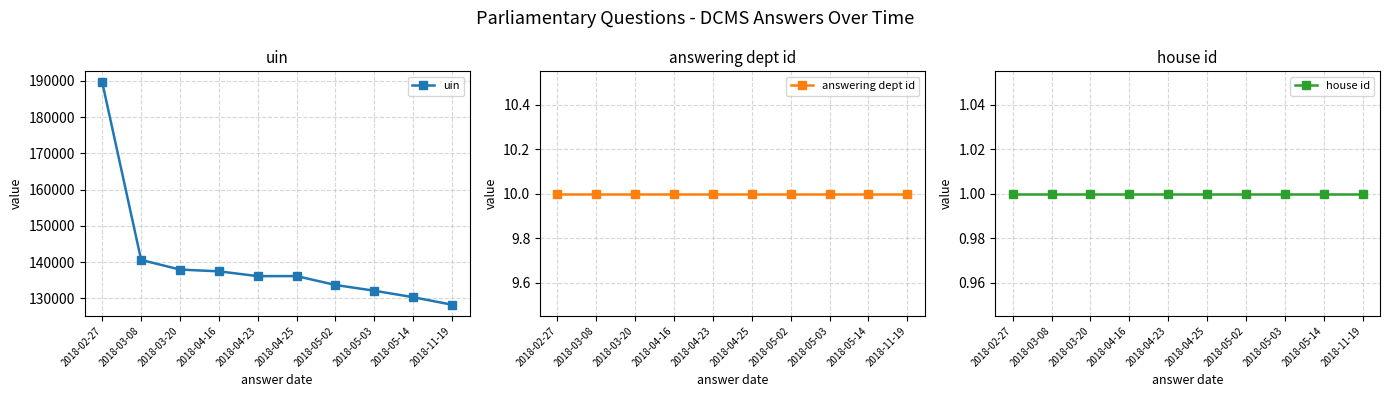

At how many categories does at least one series exceed 174746?

1